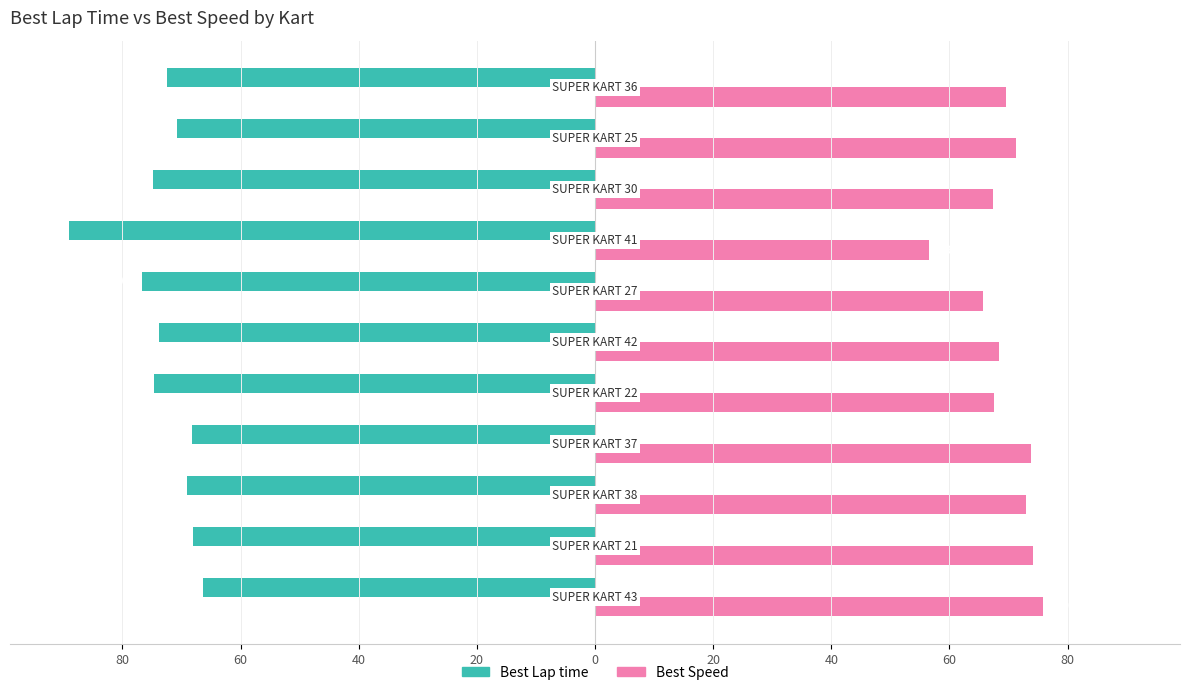

What is the lowest value of the Best Lap time series?

-89.0